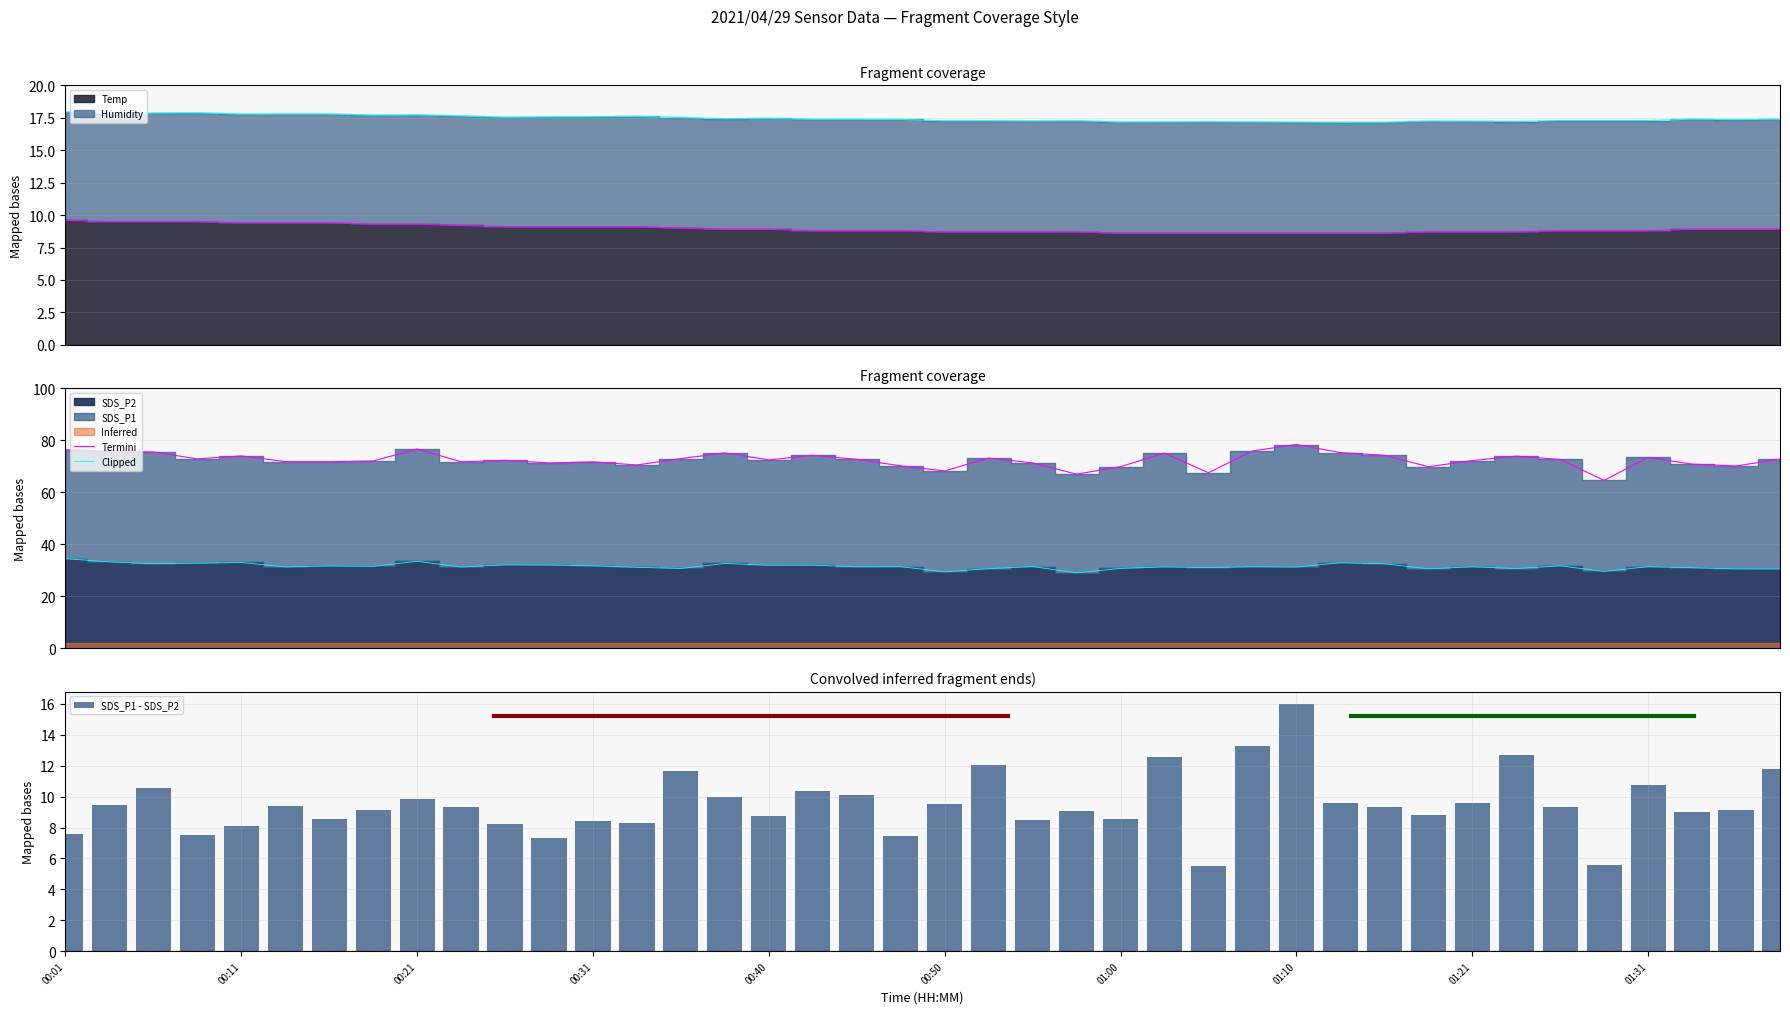

List the series in order of their peak value, highest first.

Termini, Clipped, SDS_P1 - SDS_P2